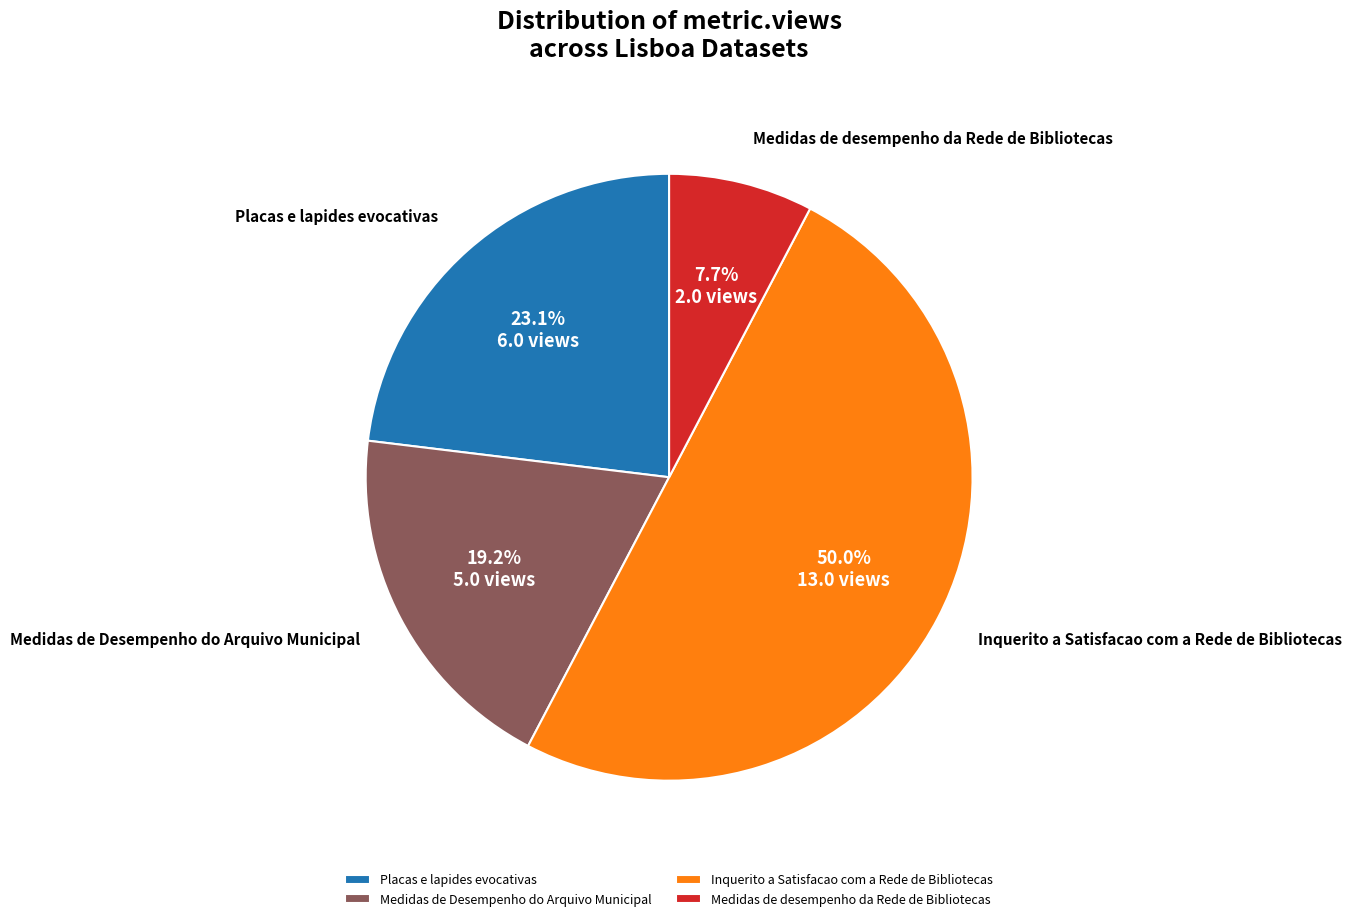

What percentage is the Medidas de Desempenho do Arquivo Municipal slice, to the nearest percent?

19%